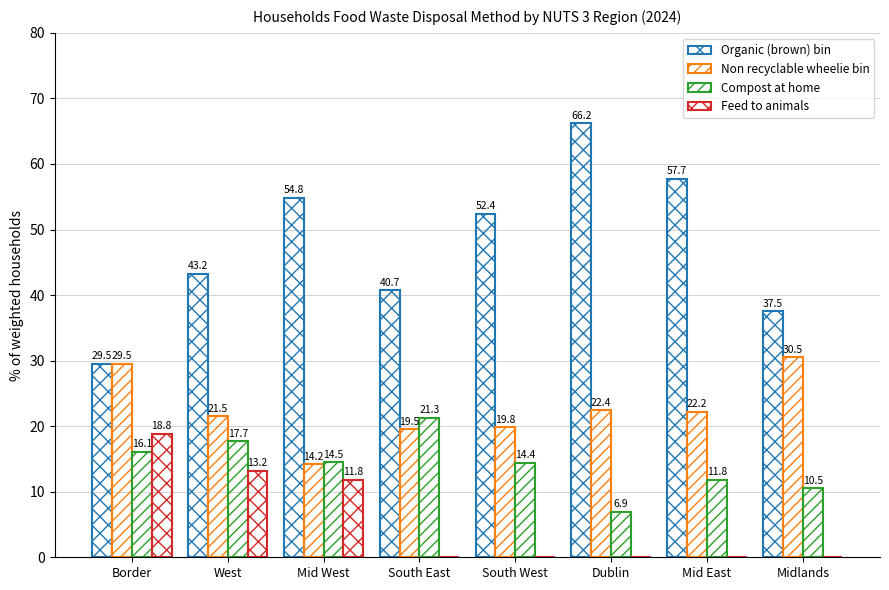

How many groups of bars are there?

8